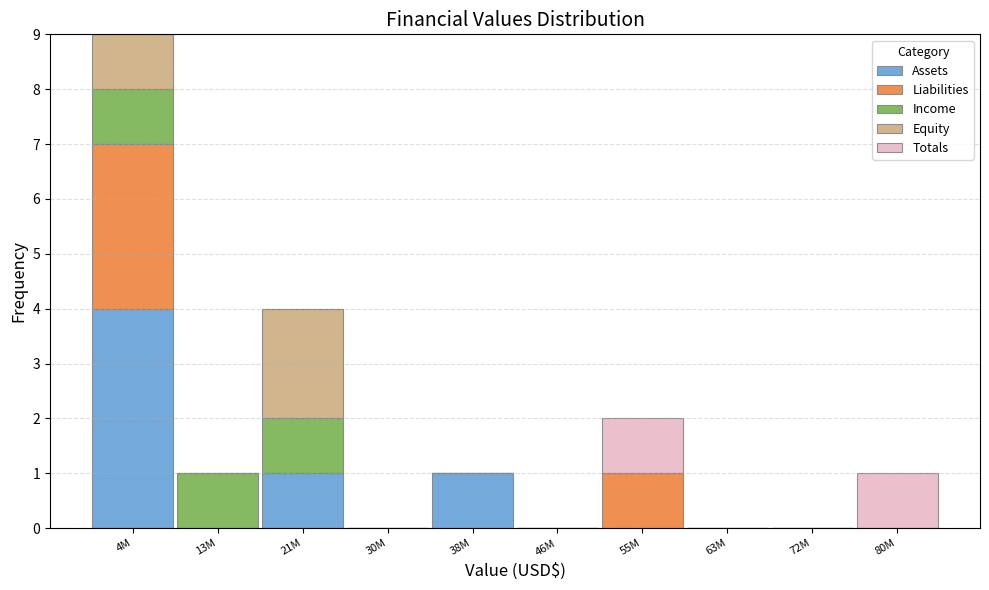

What is the sum of all Assets values?

6